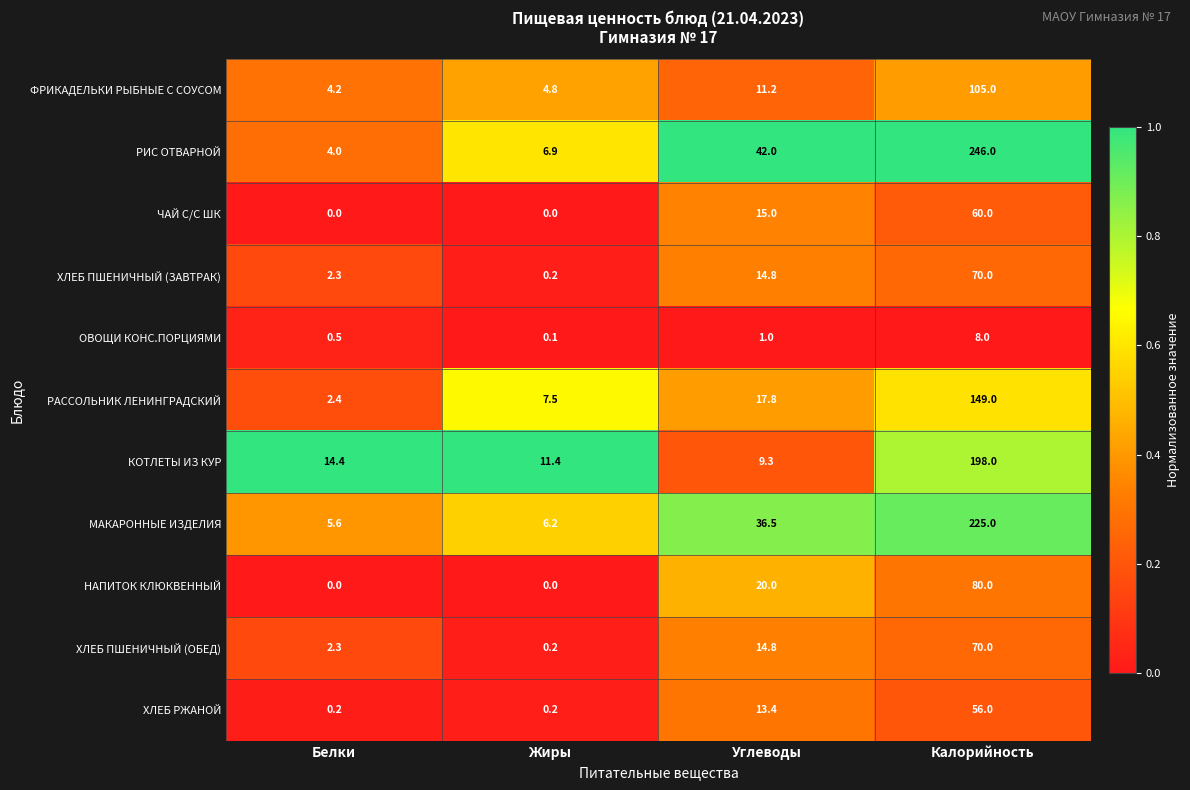

Which category has the highest value across all series?

Калорийность